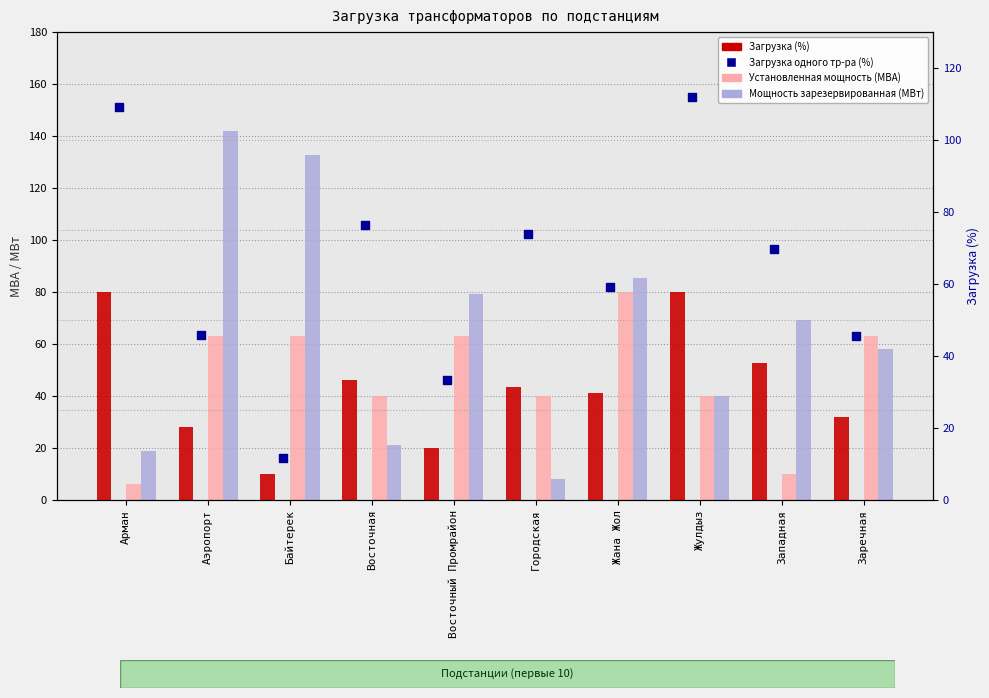

Which series reaches the minimum Y coordinate?

Установленная мощность (МВА)